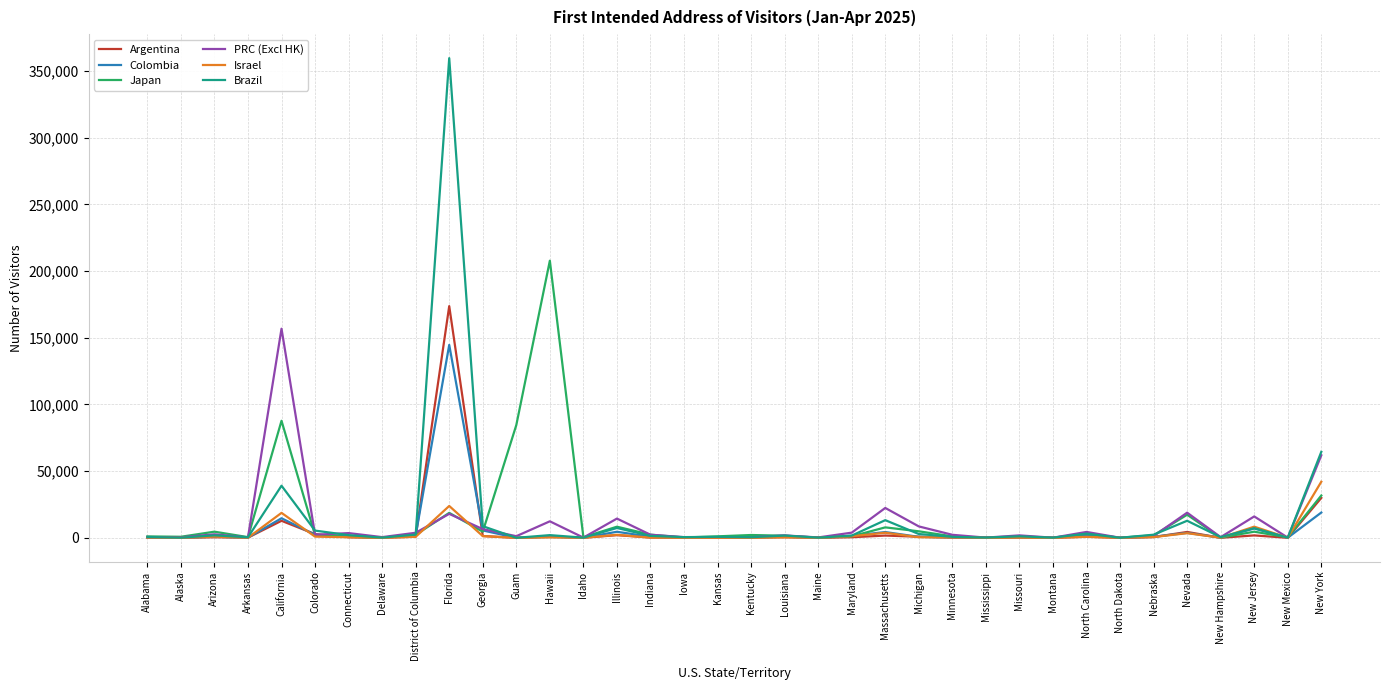

What are all the series names shown in the legend?

Argentina, Colombia, Japan, PRC (Excl HK), Israel, Brazil